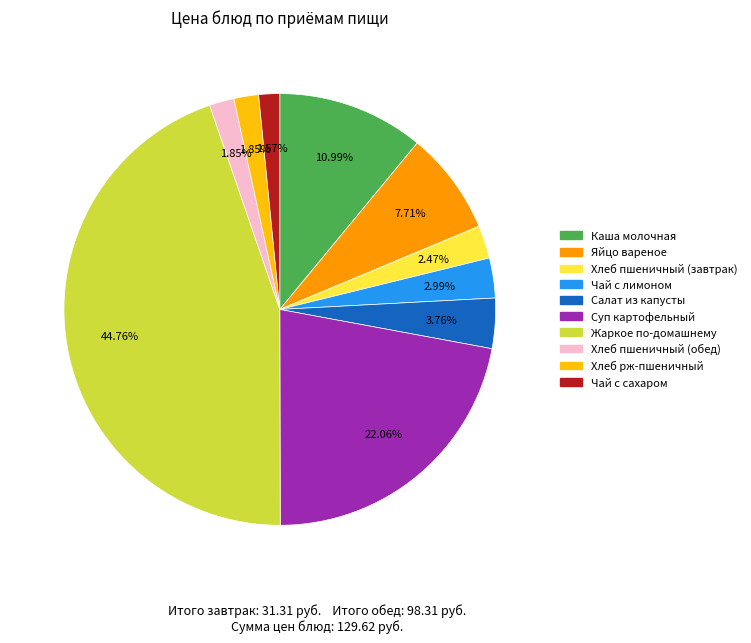

How many slices are in this pie chart?

10